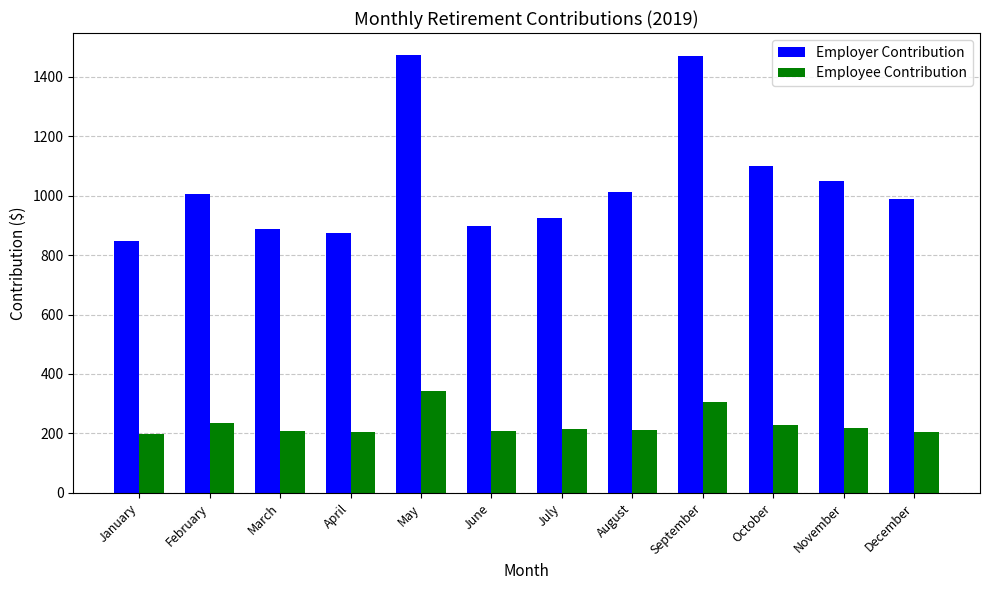

What are all the series names shown in the legend?

Employer Contribution, Employee Contribution